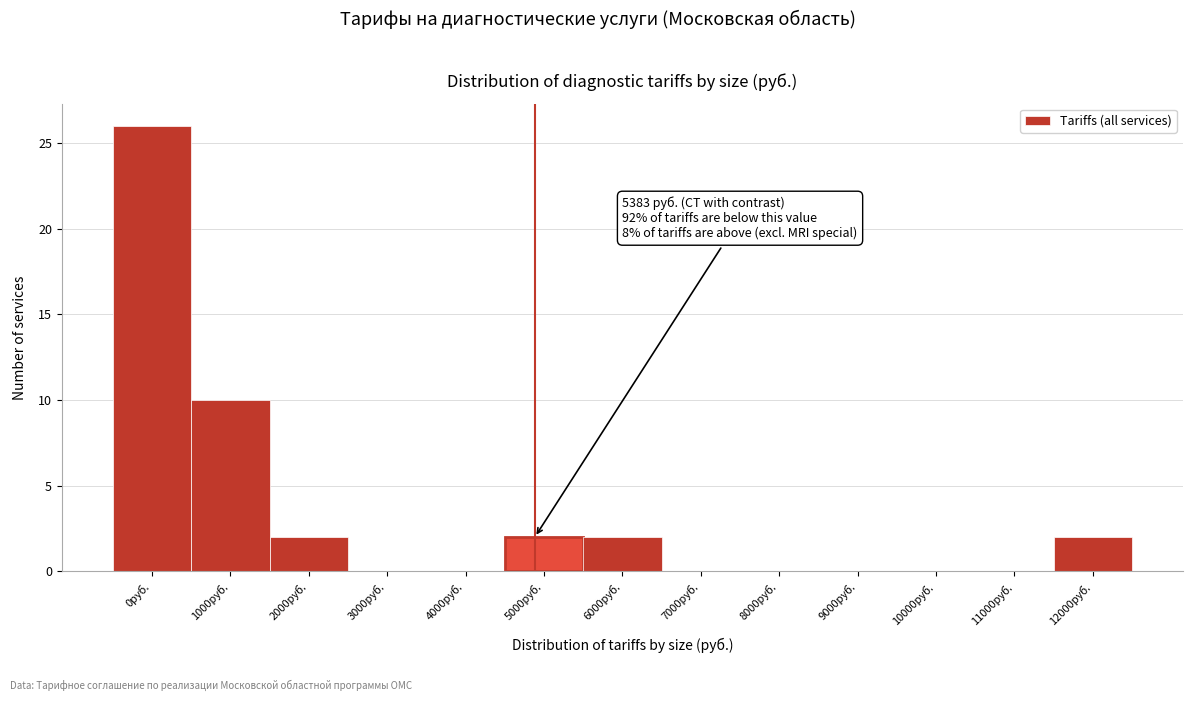

Reading left to right, transcribe all the data shown in this chart.

0руб.=26	1000руб.=10	2000руб.=2	3000руб.=0	4000руб.=0	5000руб.=2	6000руб.=2	7000руб.=0	8000руб.=0	9000руб.=0	10000руб.=0	11000руб.=0	12000руб.=2